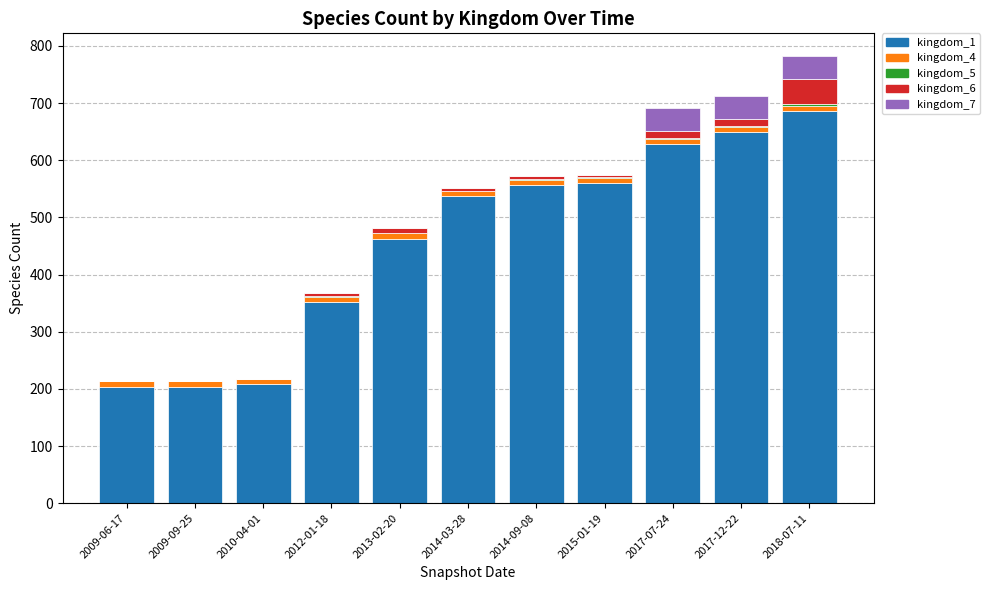

True or false: kingdom_1 has a value of 954 at 2017-07-24.

False